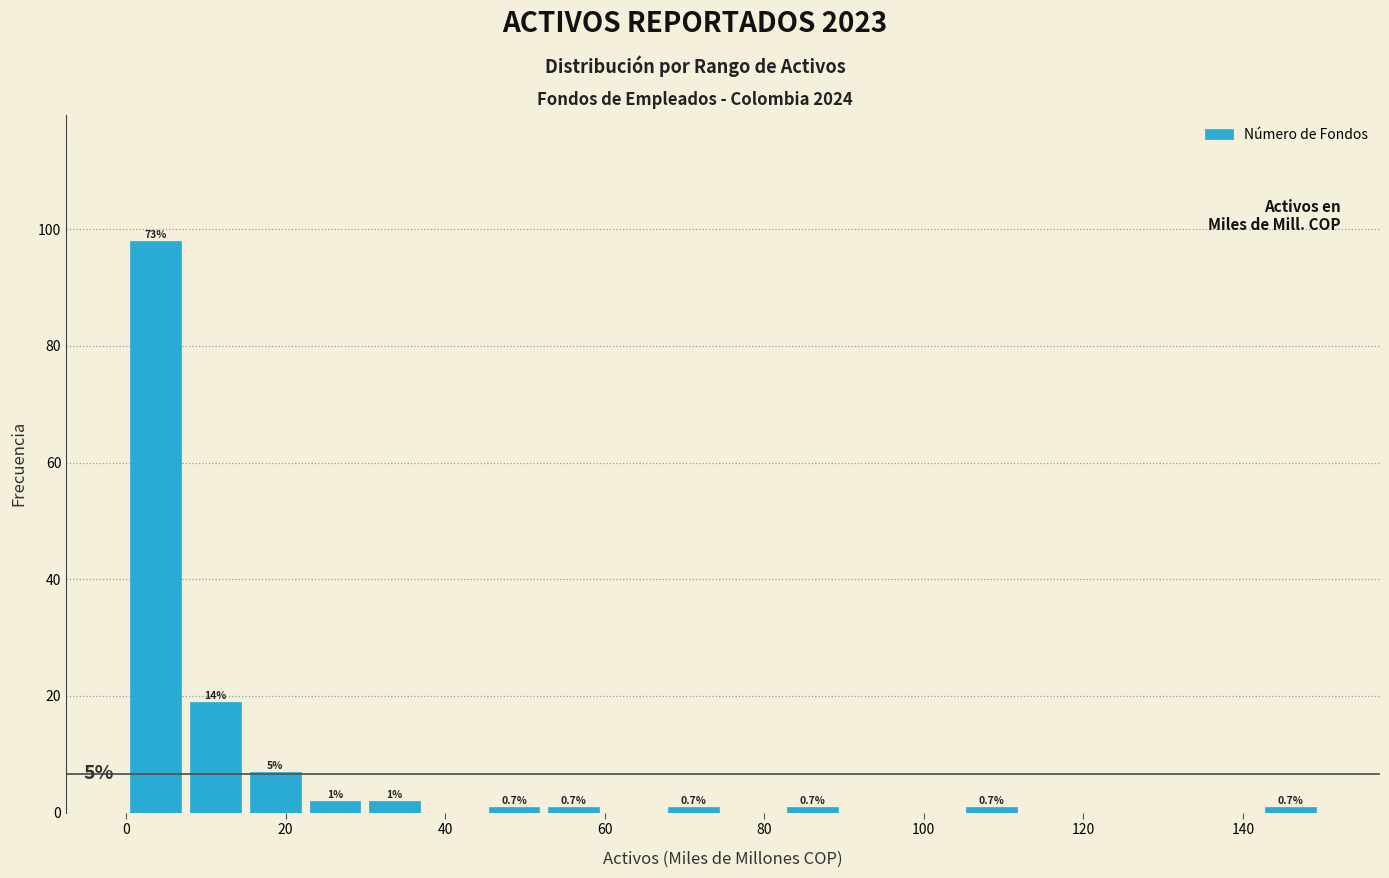

Read against the x-axis, roughly where is the centre of the tallest bar?

4